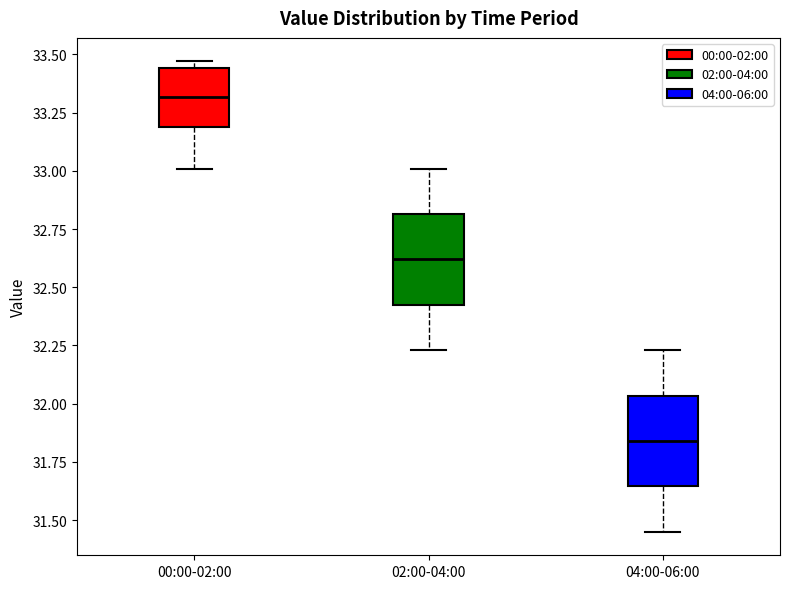

Where is the lower edge of the box for 02:00-04:00 on the y-axis? The values are not printed on the chart, so give them approximately, as read against the axis.

32.45